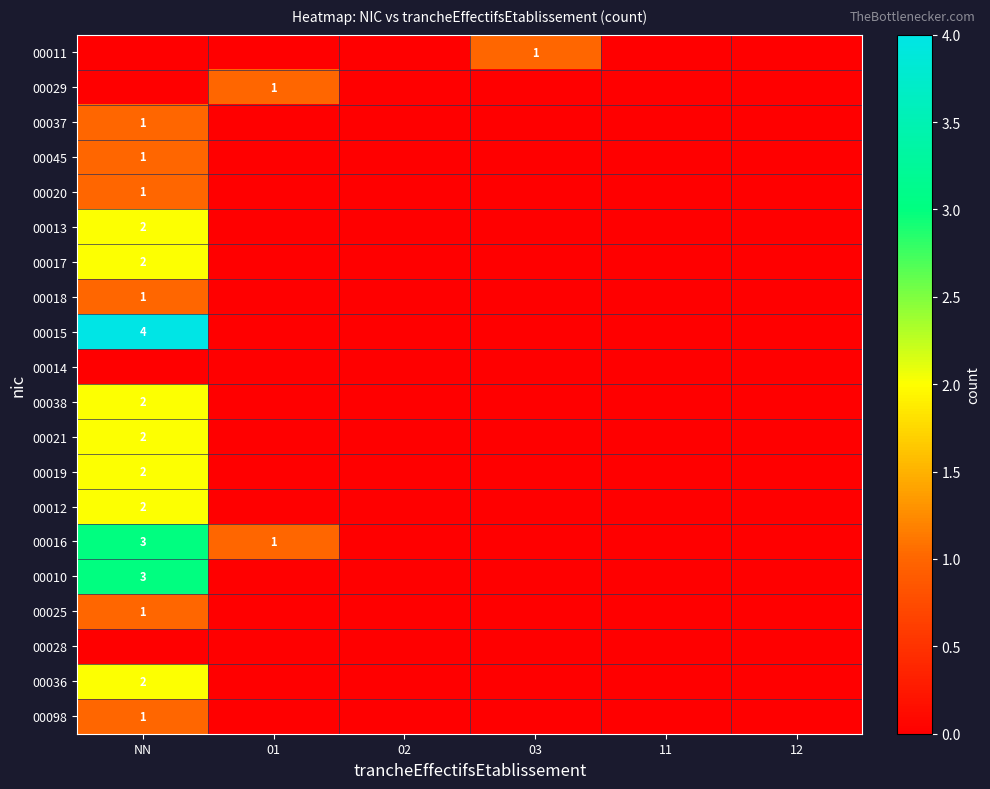

Between 01 and 11, which is larger?

01